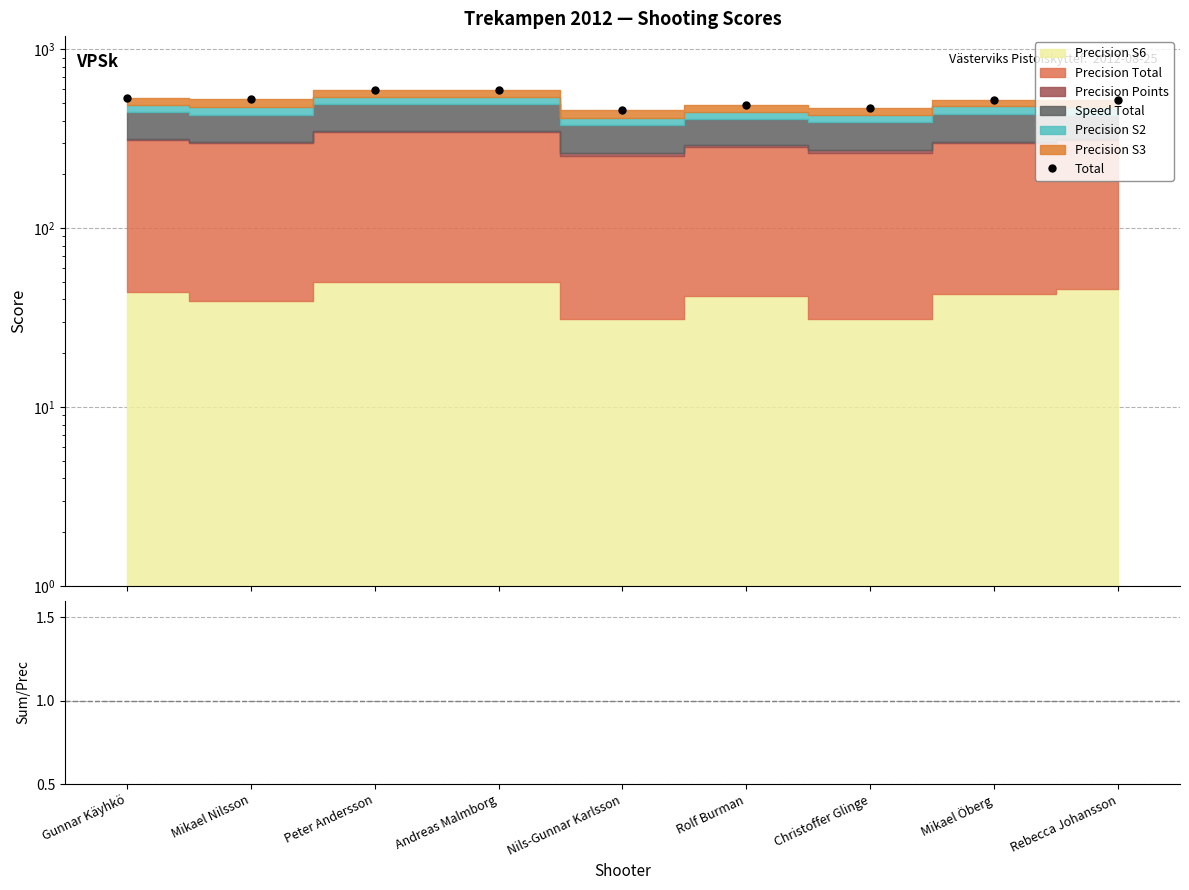

Reading left to right, list all the values displayed in this chart.

532	525	593	591	456	486	473	523	518